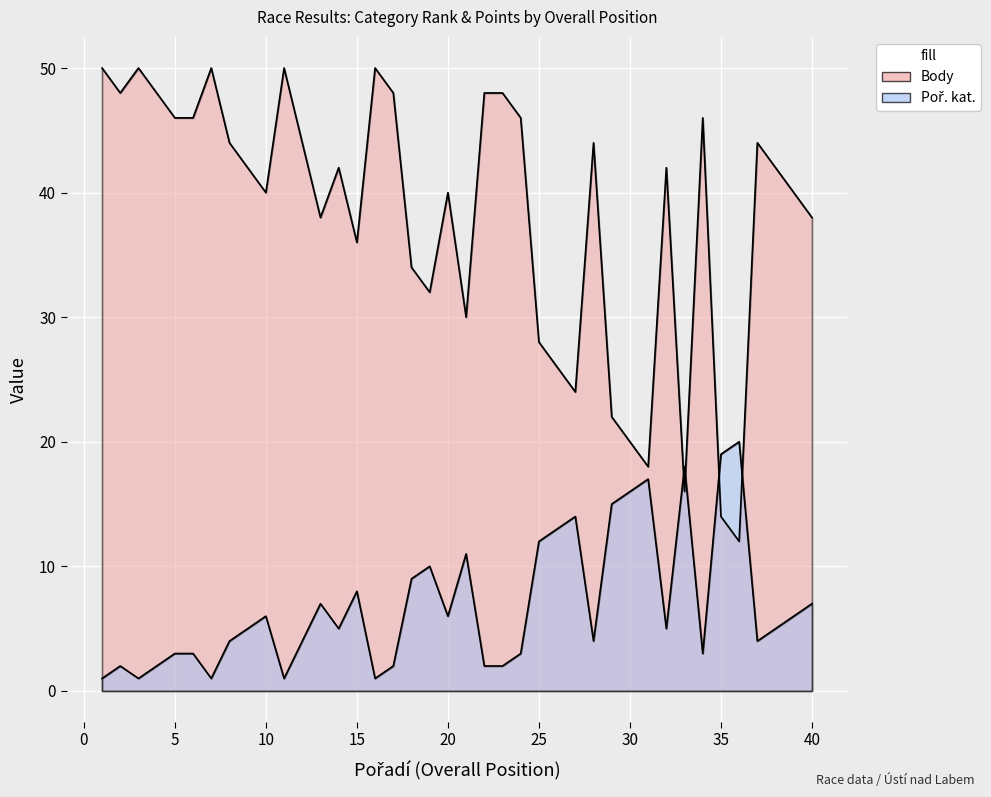

What is the total value across all series at 8?

48